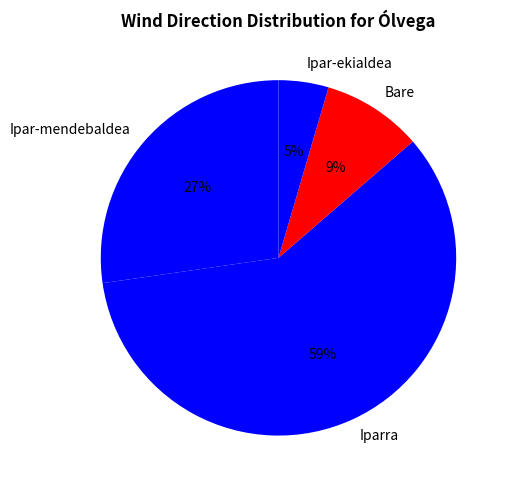

Do Ipar-mendebaldea and Bare together represent more than half of the pie?

No